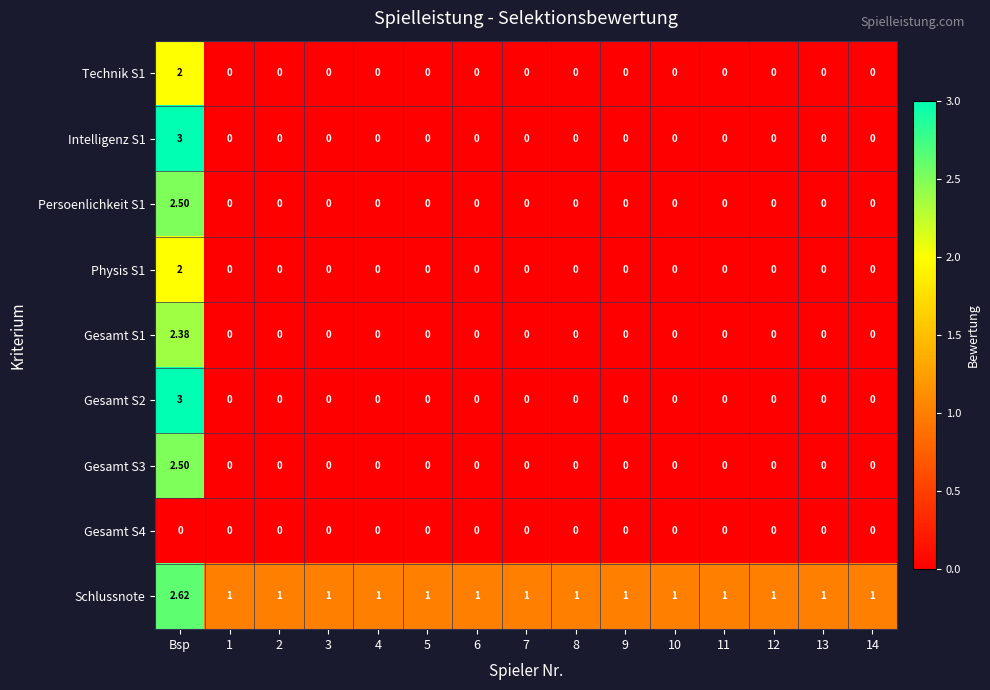

How many series are shown in this chart?

9